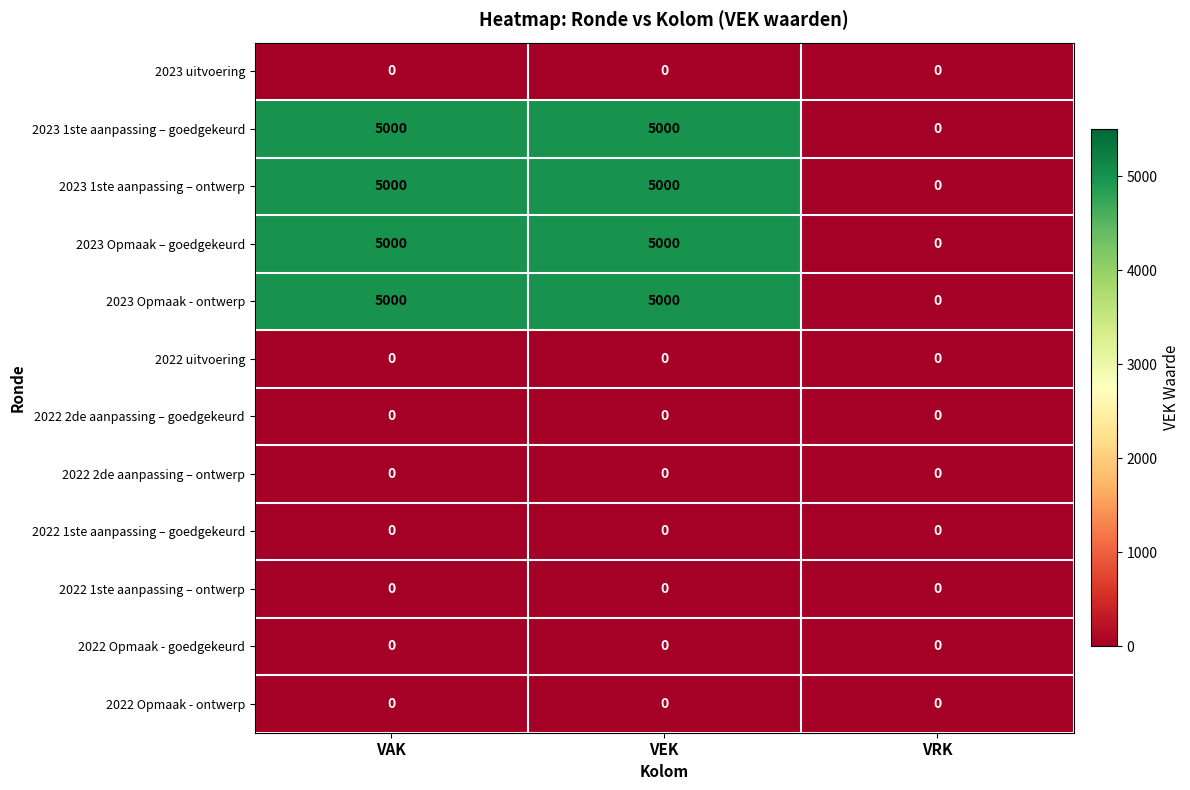

Count the number of categories in the chart.

3